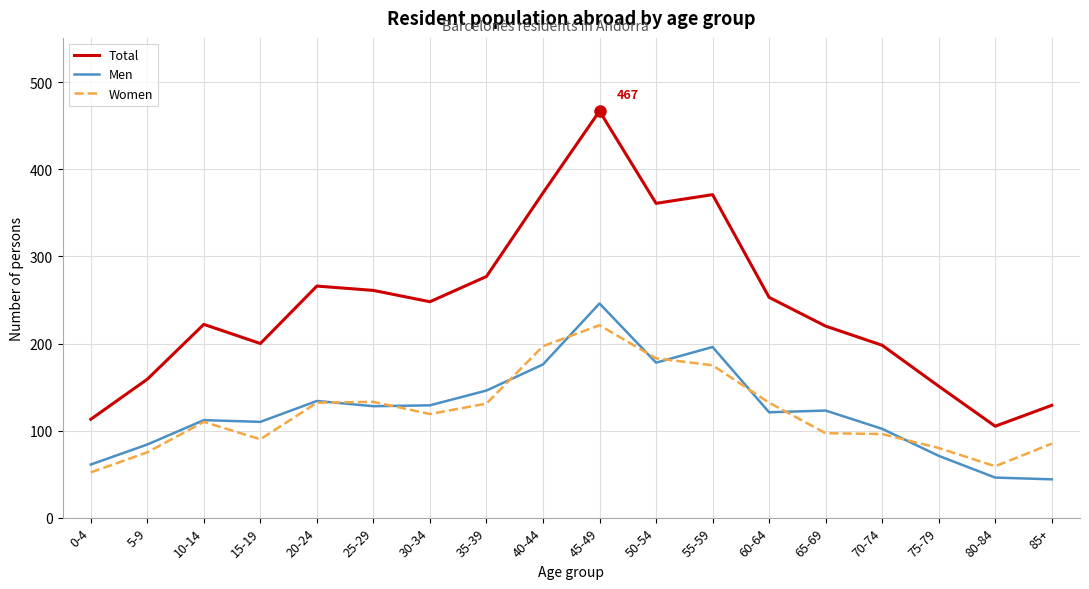

At which label is Total closest to 286?

35-39